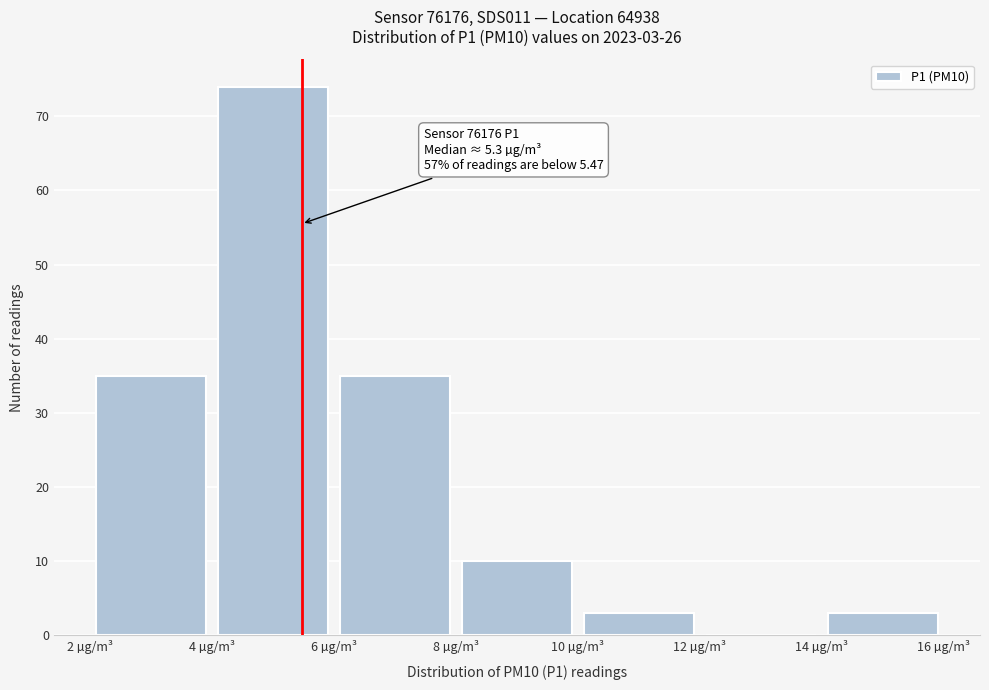

Over which range of the x-axis is the bar tallest?

4 to 6